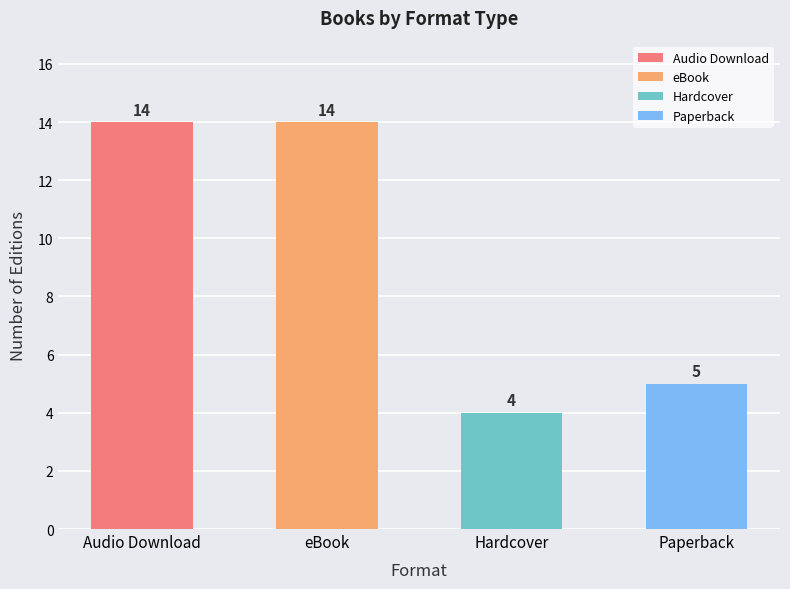

Reading left to right, extract all data points from this chart.

Audio Download=14	eBook=14	Hardcover=4	Paperback=5